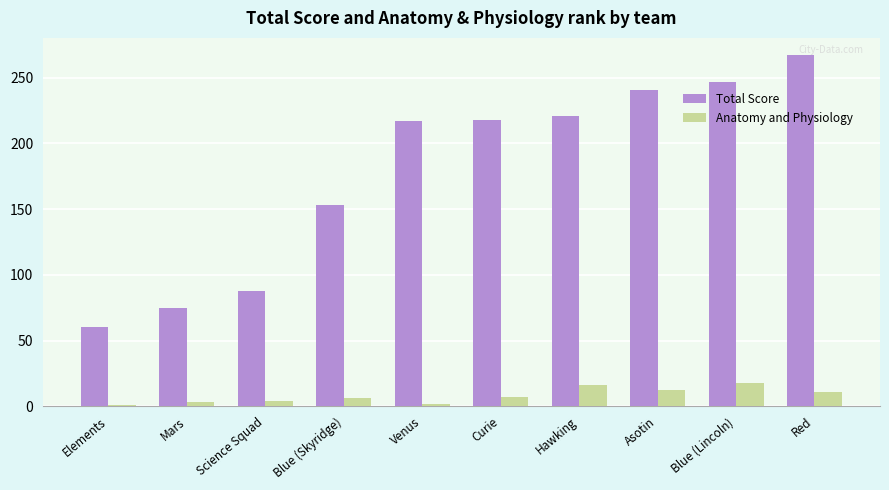

How many bars are there in total?

20